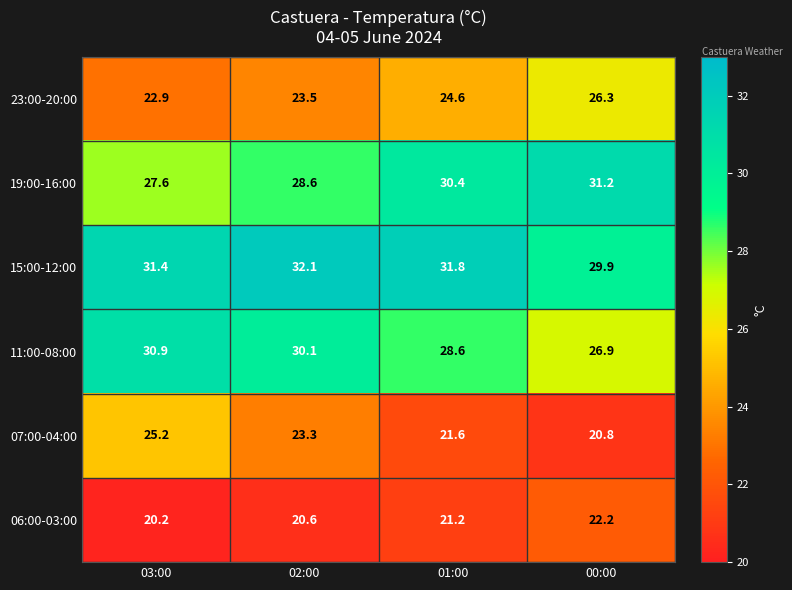

What is the minimum value shown in the chart?

20.2